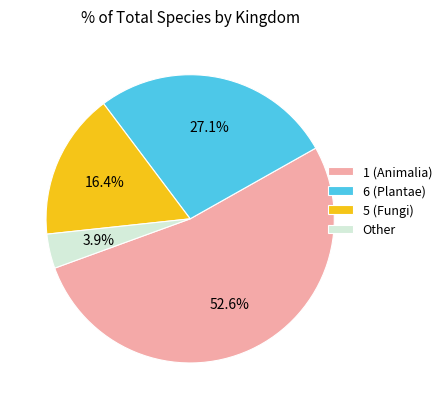

What is the majority slice?

1 (Animalia)